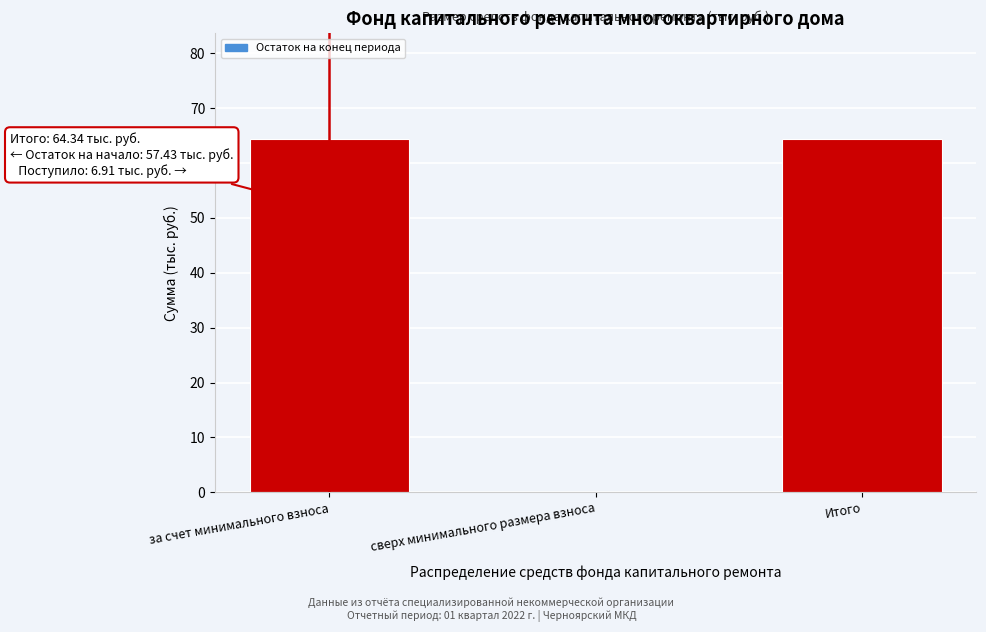

Reading left to right, list all the values displayed in this chart.

за счет минимального взноса=64.3	сверх минимального размера взноса=0.0	Итого=64.3